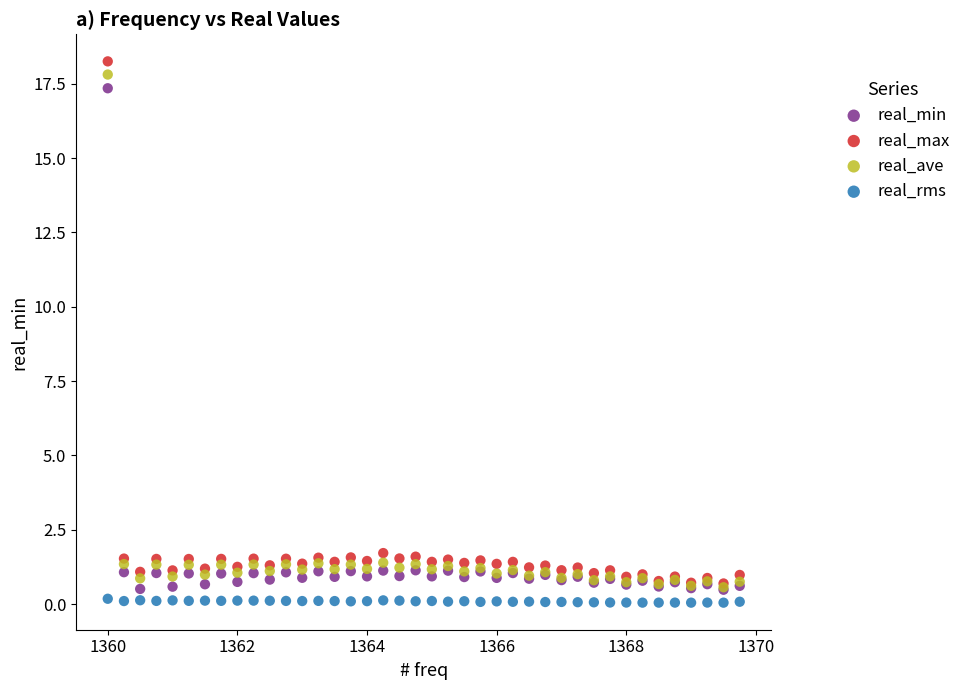

What are all the series names shown in the legend?

real_min, real_max, real_ave, real_rms